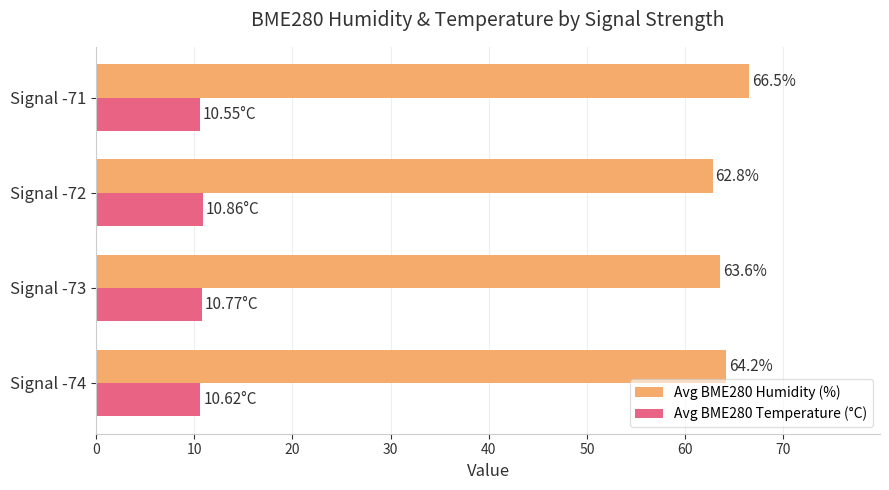

Which series changed the most between Signal -74 and Signal -73?

Avg BME280 Humidity (%)